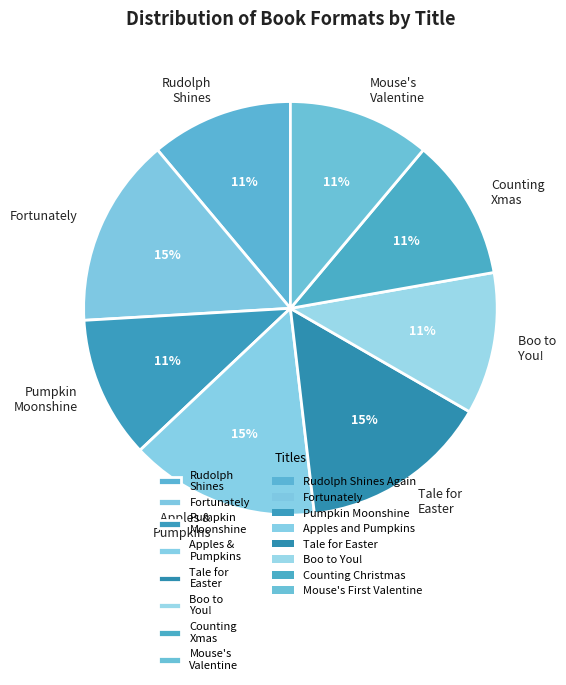

Do Fortunately and Mouse's Valentine together represent more than half of the pie?

No